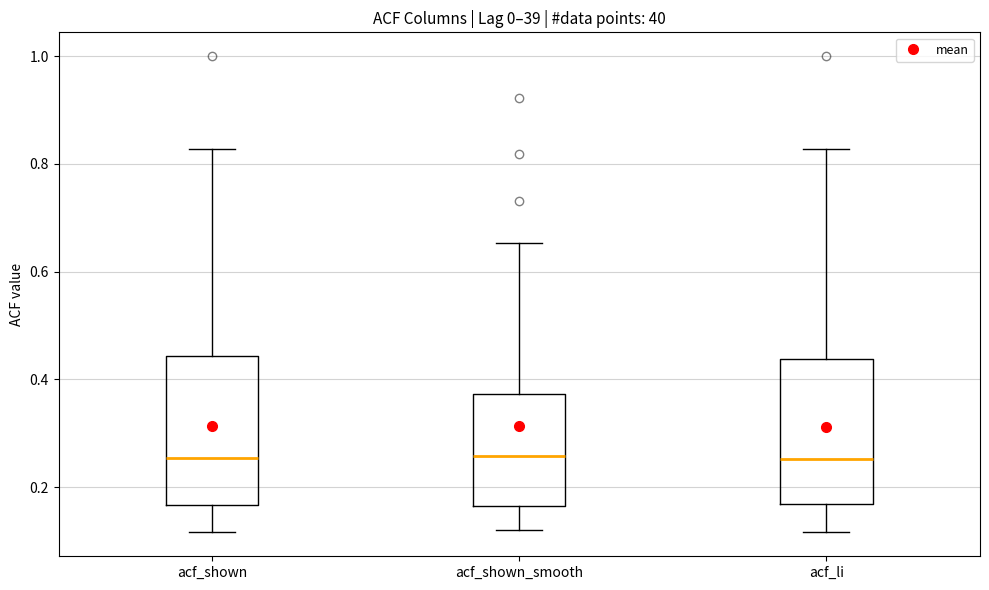

Reading left to right, read every box against the y-axis: the position of its median line, the range the box covers, and the ends of its whiskers. The values are not printed on the chart, so give them approximately, as read against the axis.

acf_shown: median 0.26, box 0.16 to 0.44, whiskers 0.12 to 0.82
acf_shown_smooth: median 0.26, box 0.16 to 0.38, whiskers 0.12 to 0.66
acf_li: median 0.26, box 0.16 to 0.44, whiskers 0.12 to 0.82